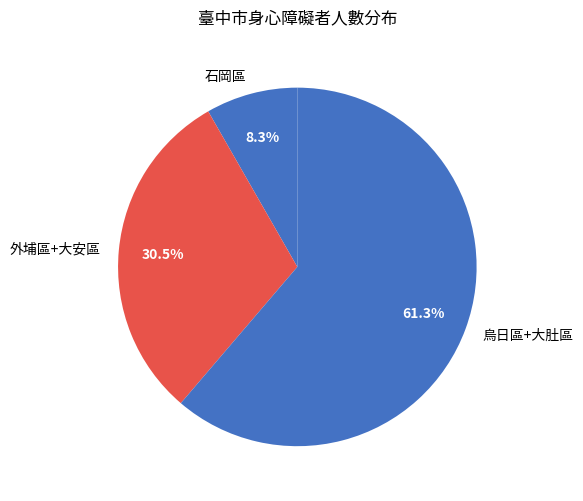

How many slices are in this pie chart?

3